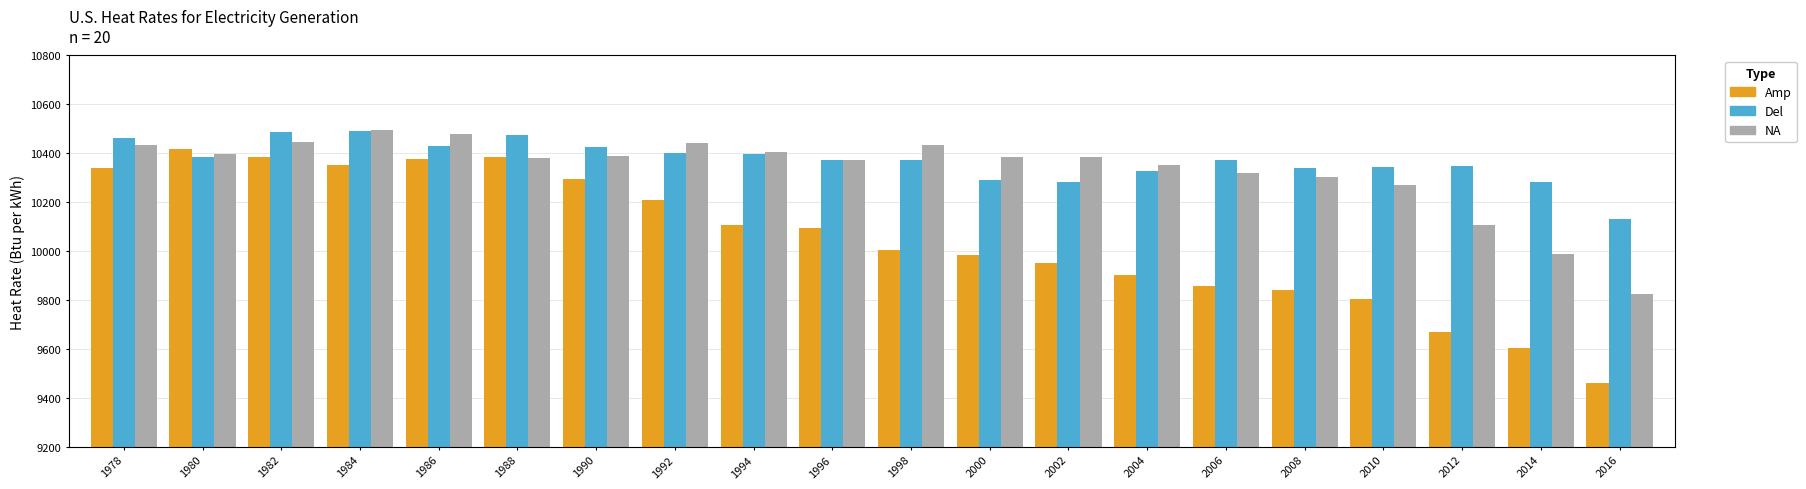

What is the maximum value shown in the chart?

10494